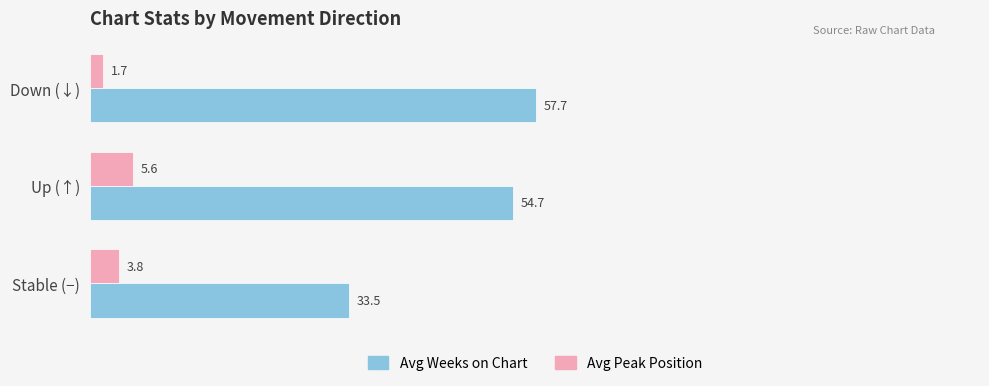

What is the sum of the Avg Peak Position values at Stable (−) and Up (↑)?

9.4